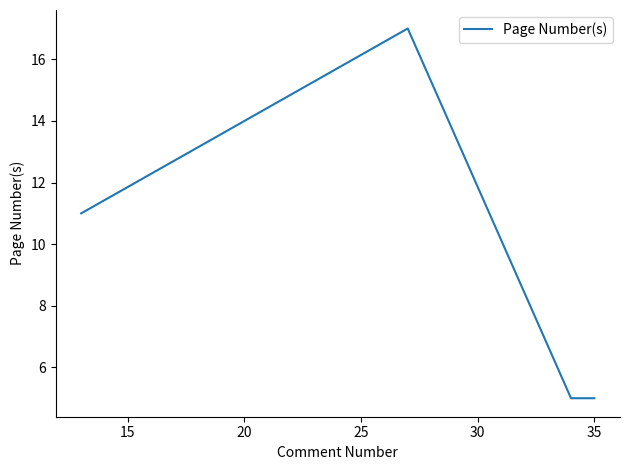

How many categories are shown in the chart?

4